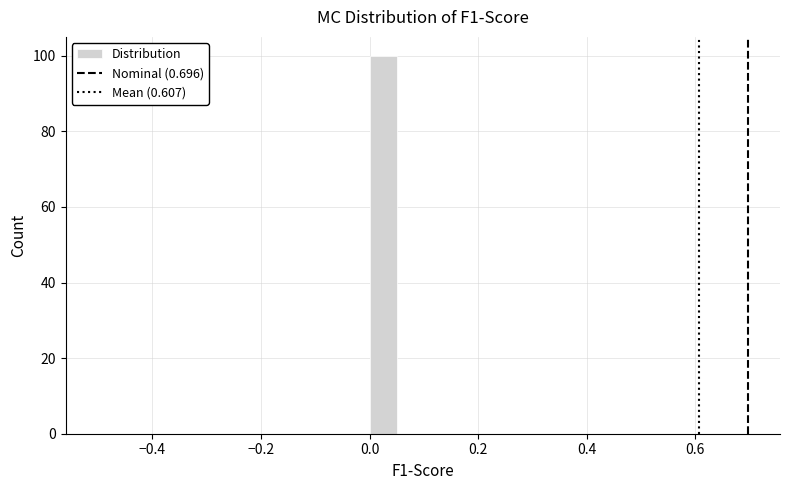

Read against the x-axis, roughly where is the centre of the tallest bar?

0.02